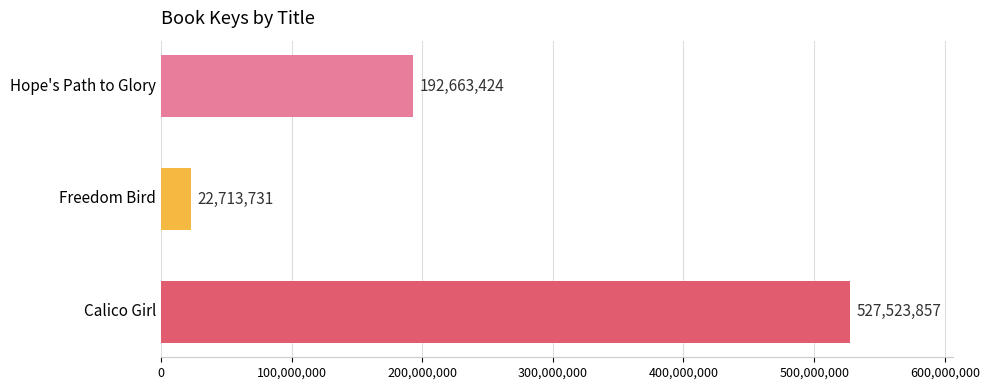

What is the average value?

247633671